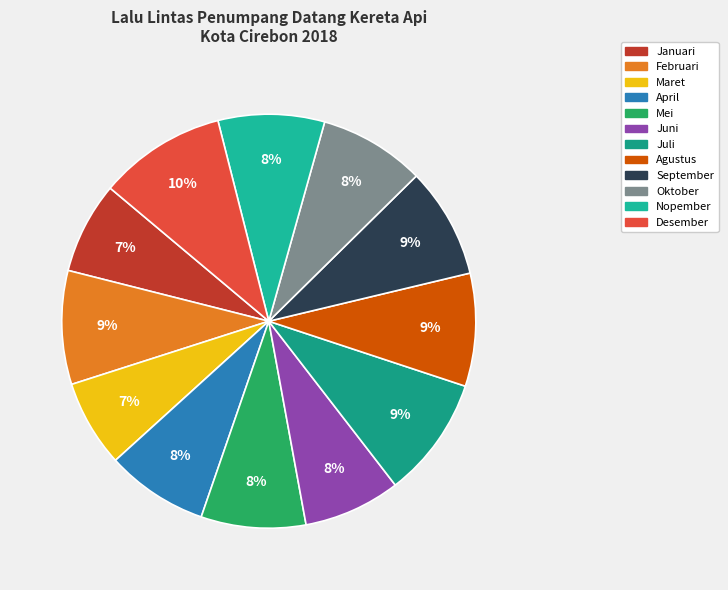

How many segments does this pie chart have?

12